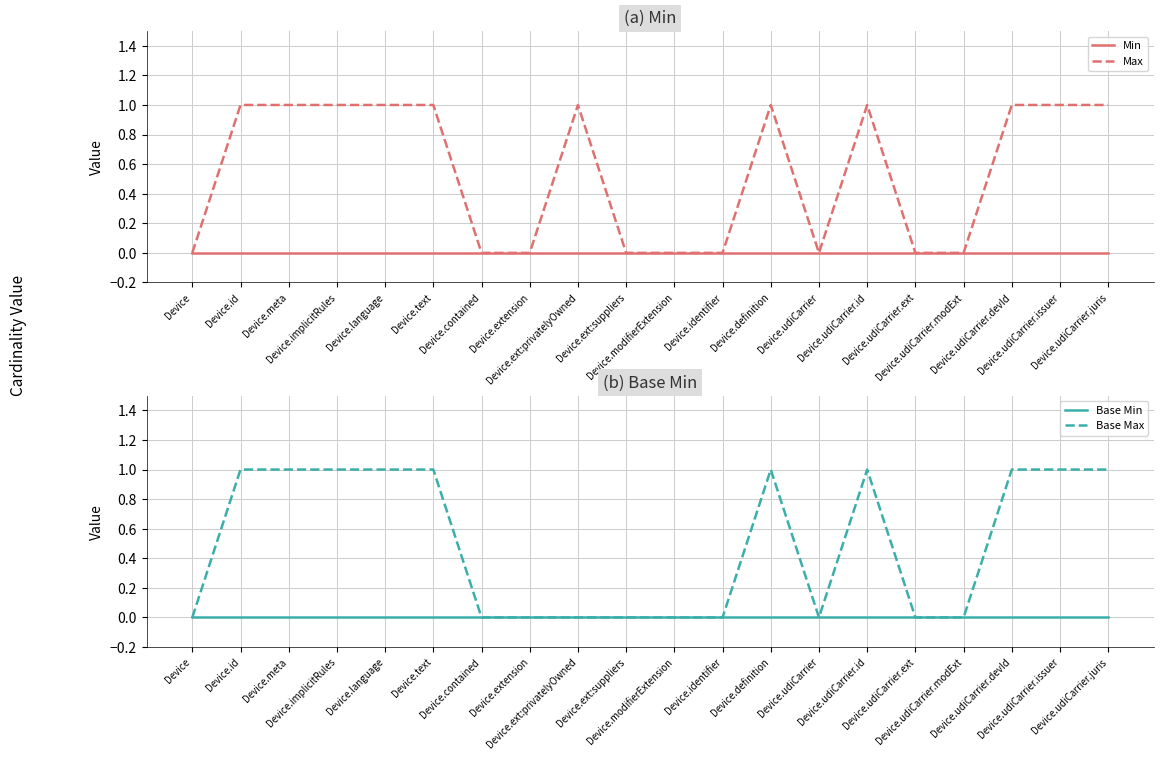

True or false: Min and Base Max cross at least once.

False